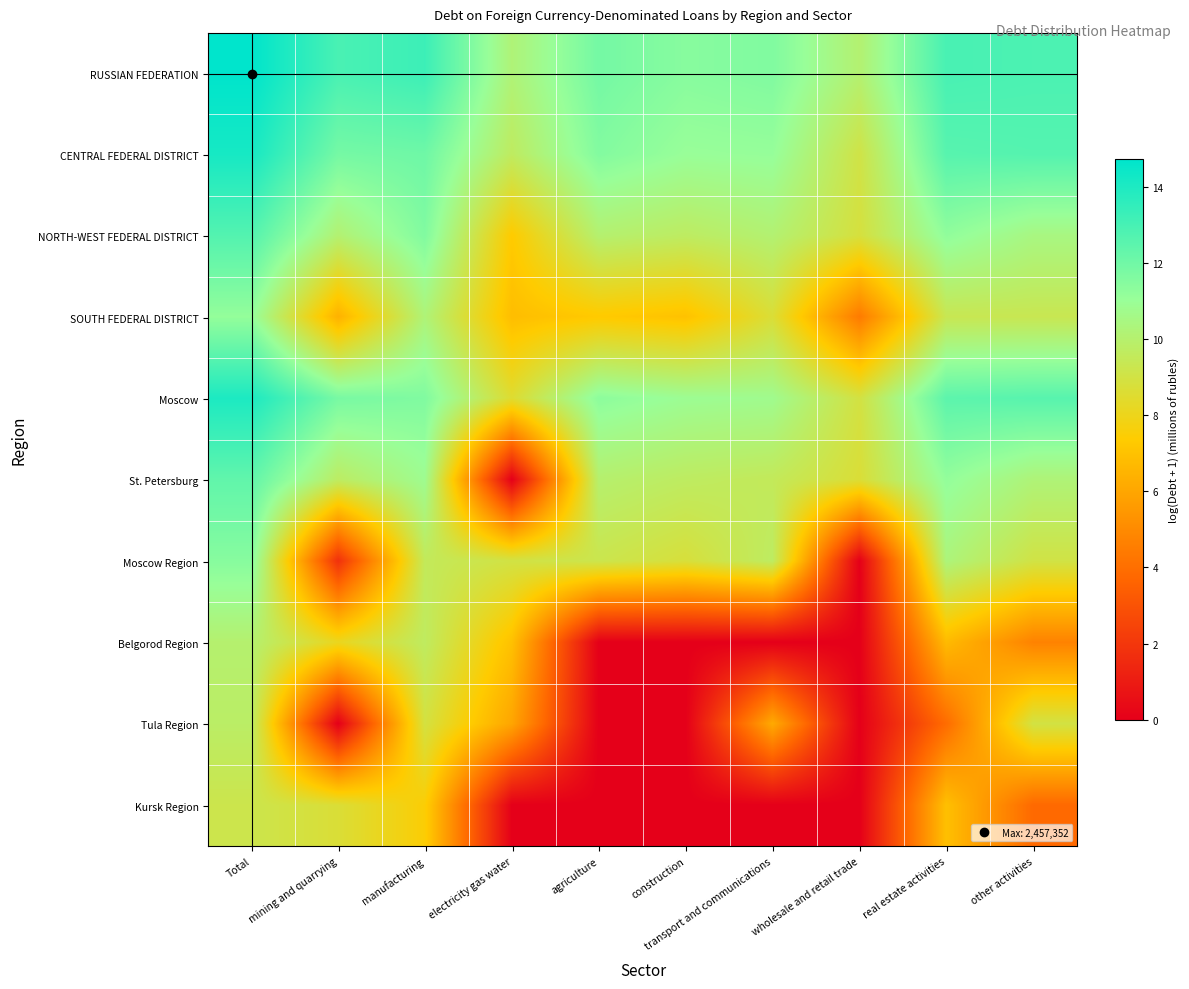

Between mining and quarrying and electricity gas water, which is larger?

mining and quarrying